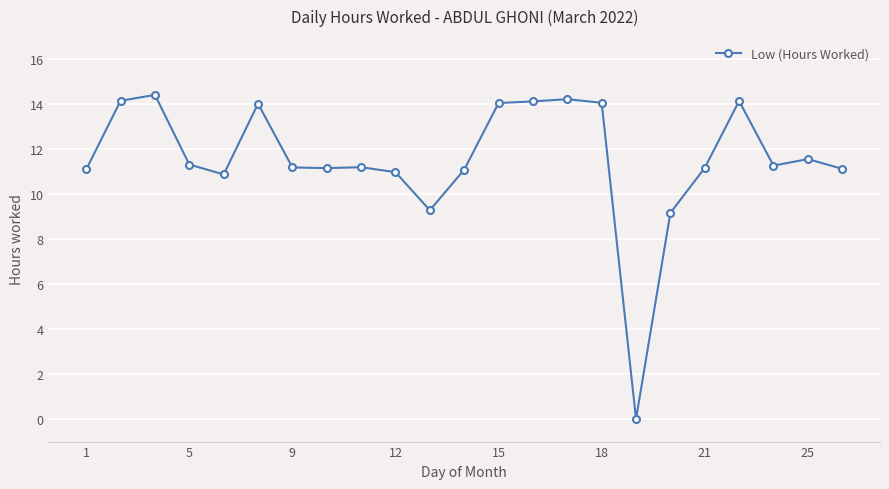

What is the value of the 20th point from the left?

14.1